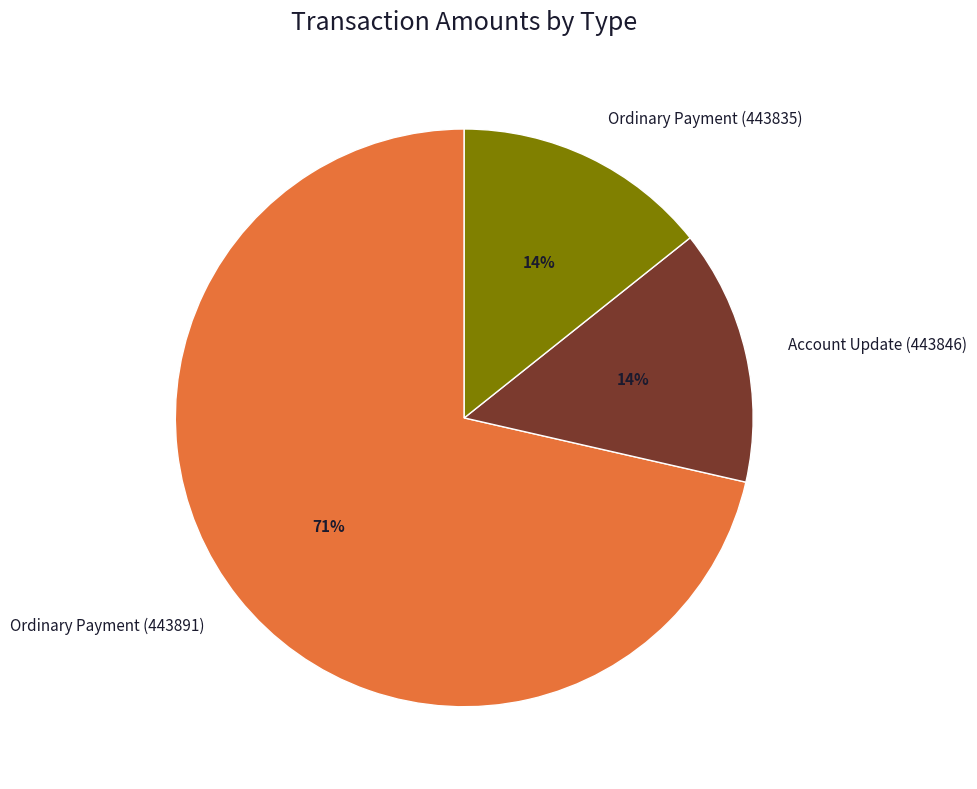

Combined, do Ordinary Payment (443891) and Ordinary Payment (443835) account for over 50%?

Yes